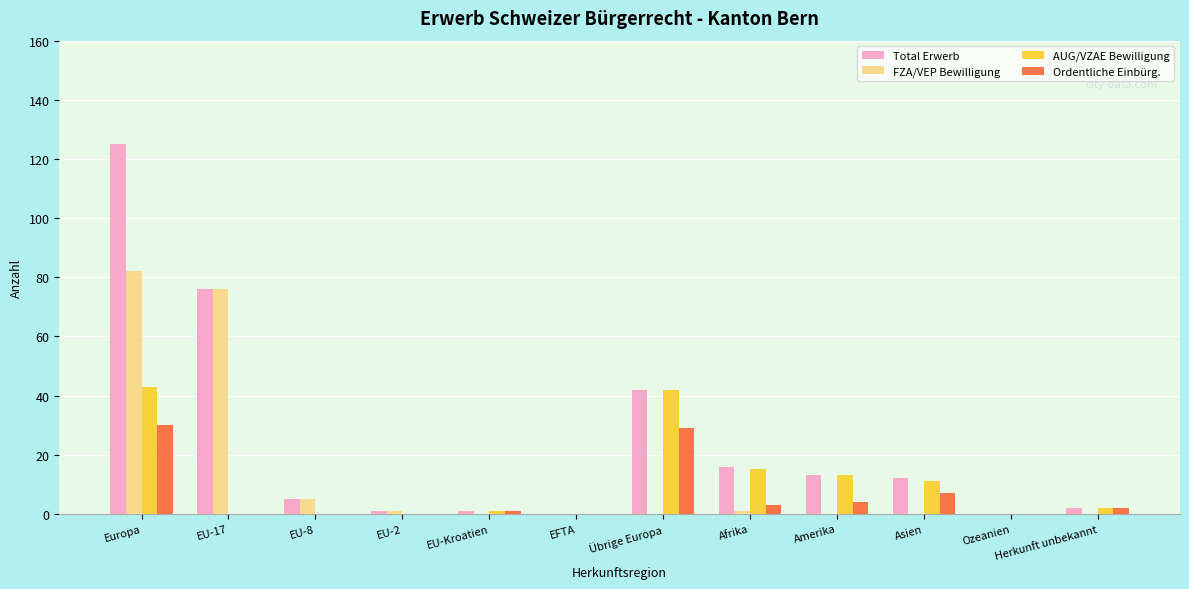

Is the value of Ordentliche Einbürg. at EU-Kroatien greater than the value of Total Erwerb at Asien?

No